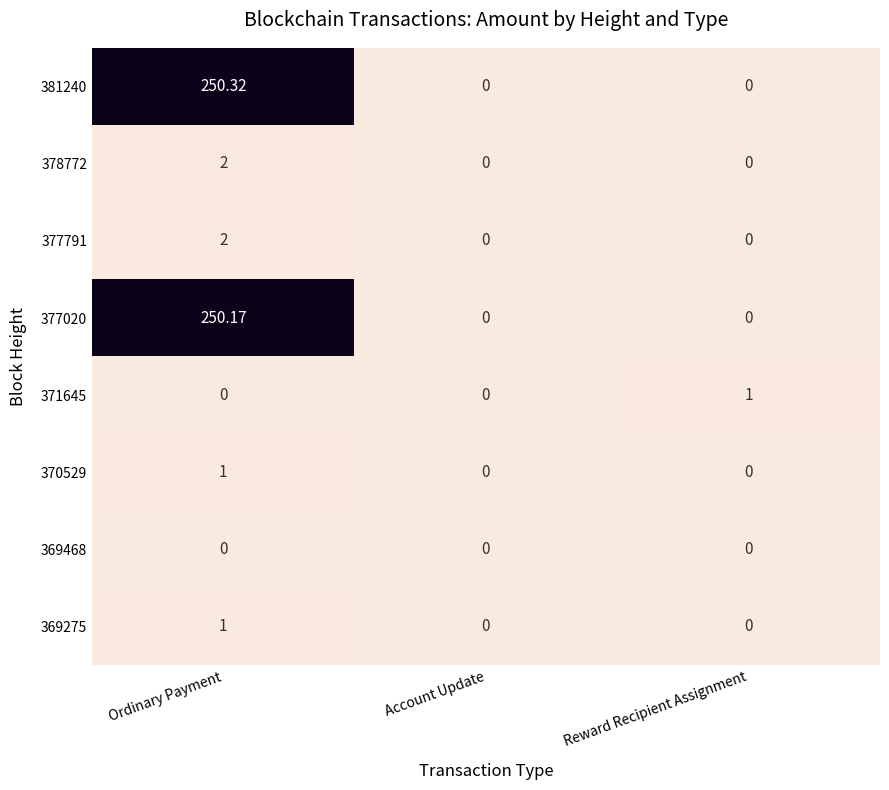

At which label does 377791 reach its peak?

Ordinary Payment